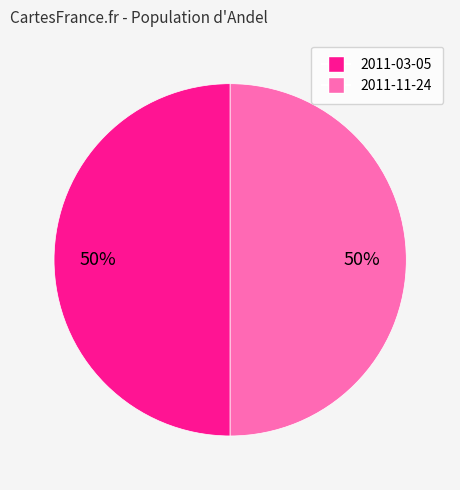

To the nearest percent, what percentage of the pie is 2011-11-24?

50%